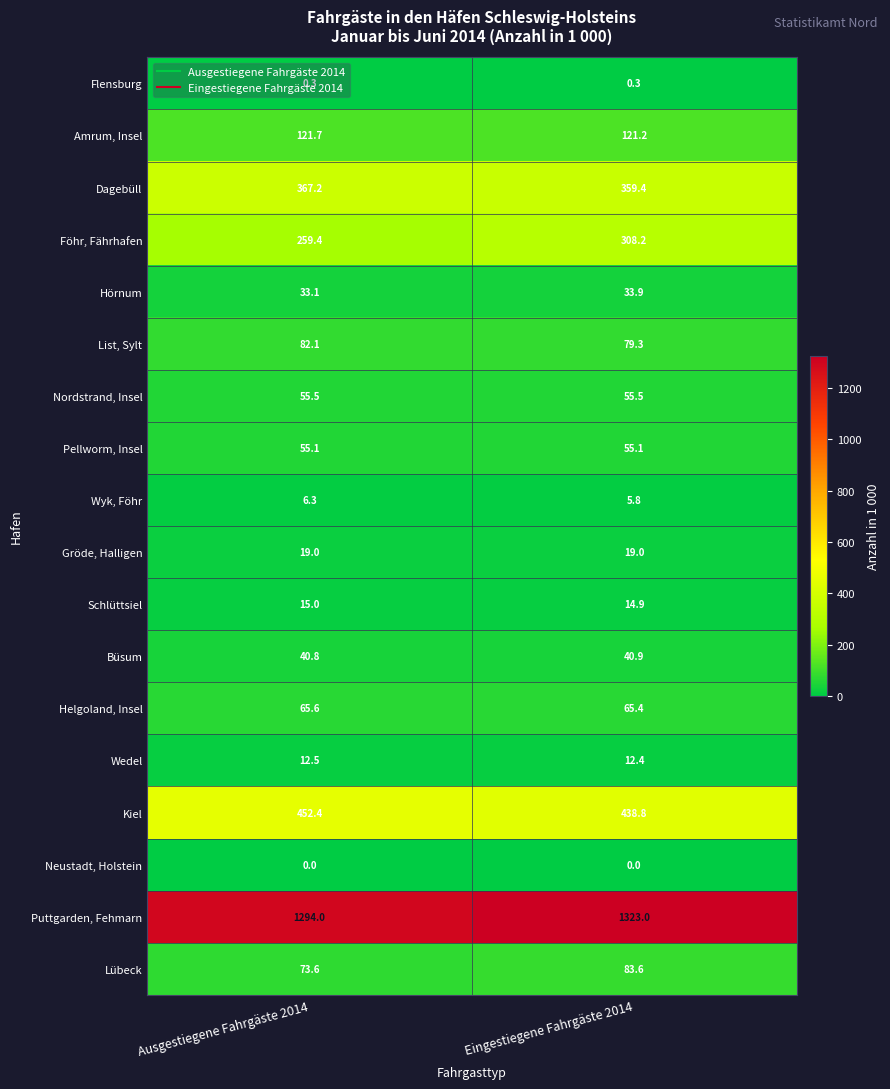

True or false: Puttgarden, Fehmarn has a value of 1294.0 at Ausgestiegene Fahrgäste 2014.

True